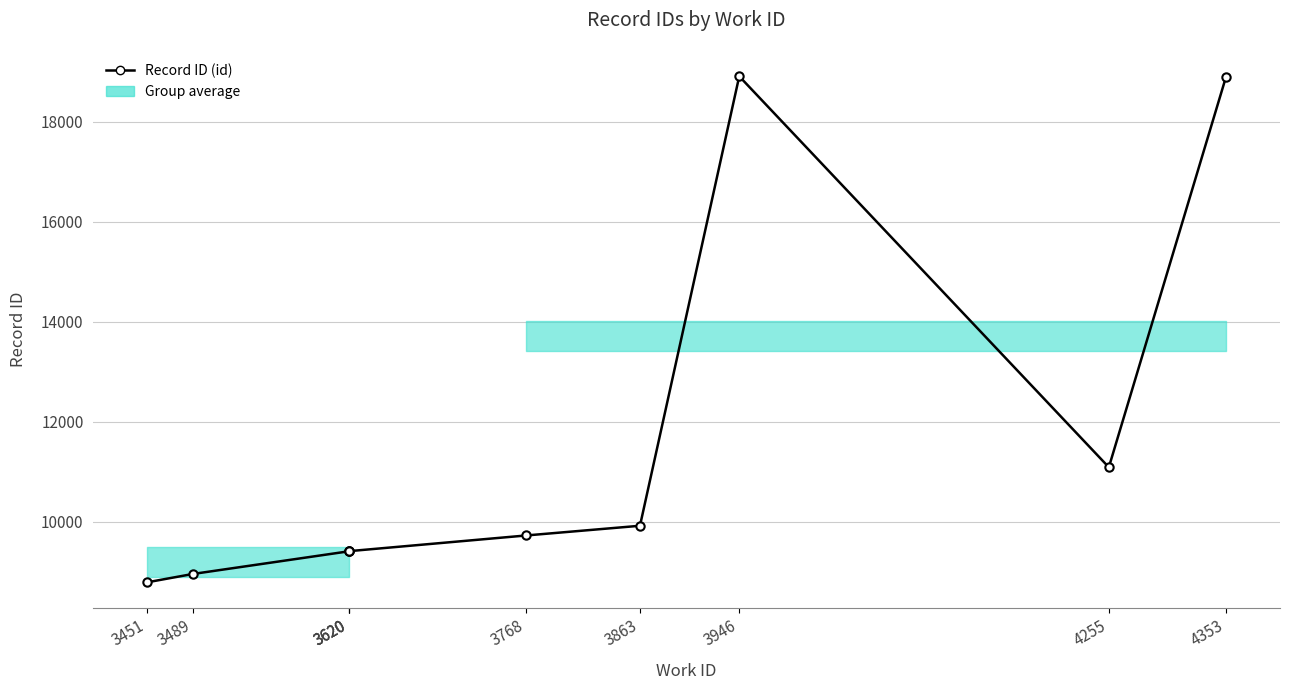

What is the sum of the values at 4255 and 3620?

20492